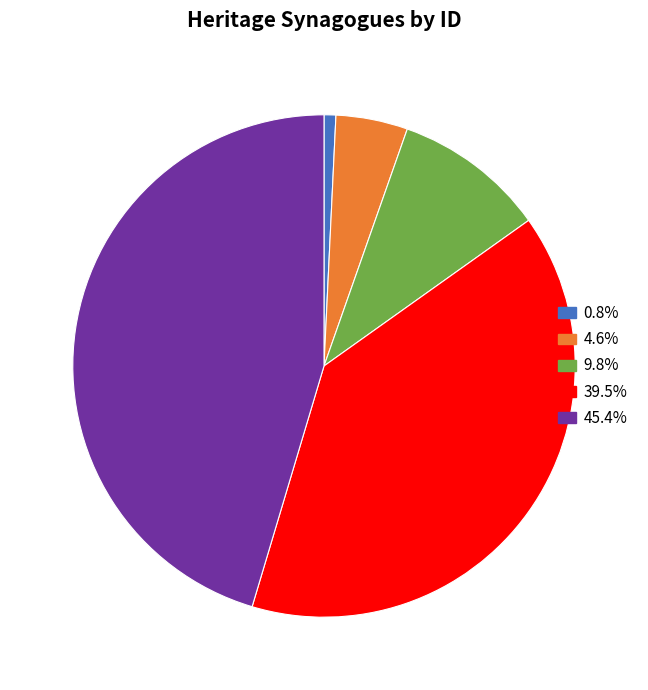

Does any single category account for the majority?

No